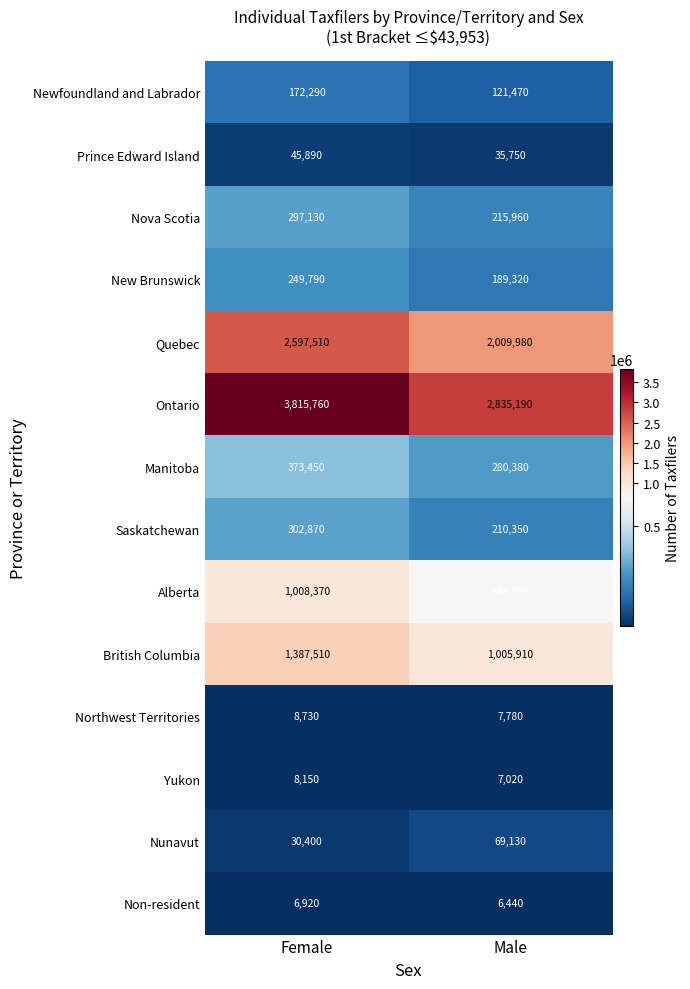

At which category is the sum across all series the highest?

Female